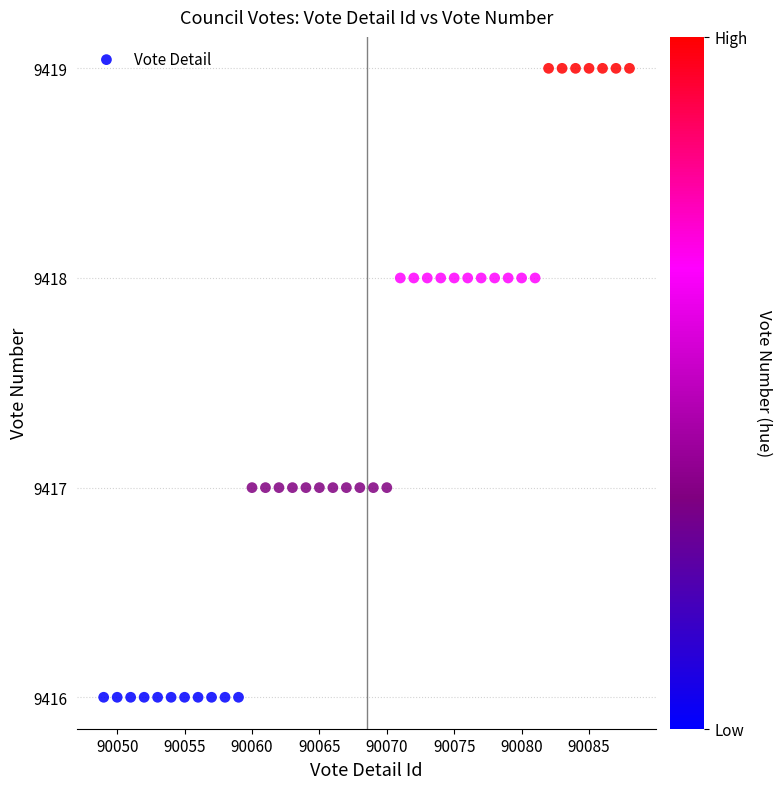

What is the range of X values (max minus min)?

39